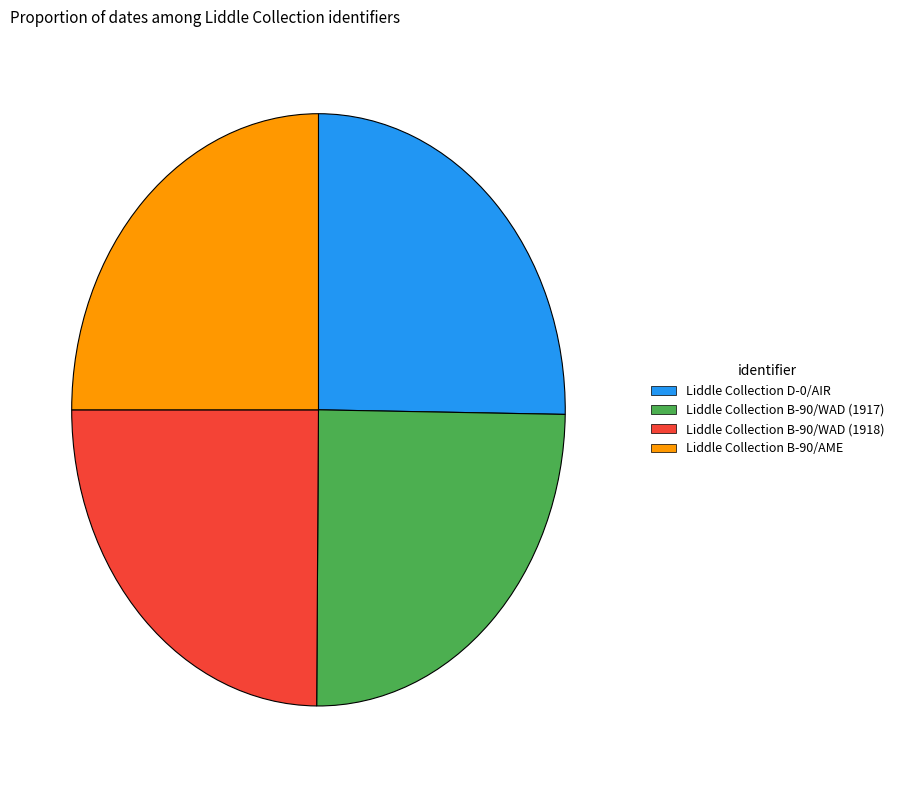

Is it true that Liddle Collection B-90/WAD (1918) is 25% of the pie?

True